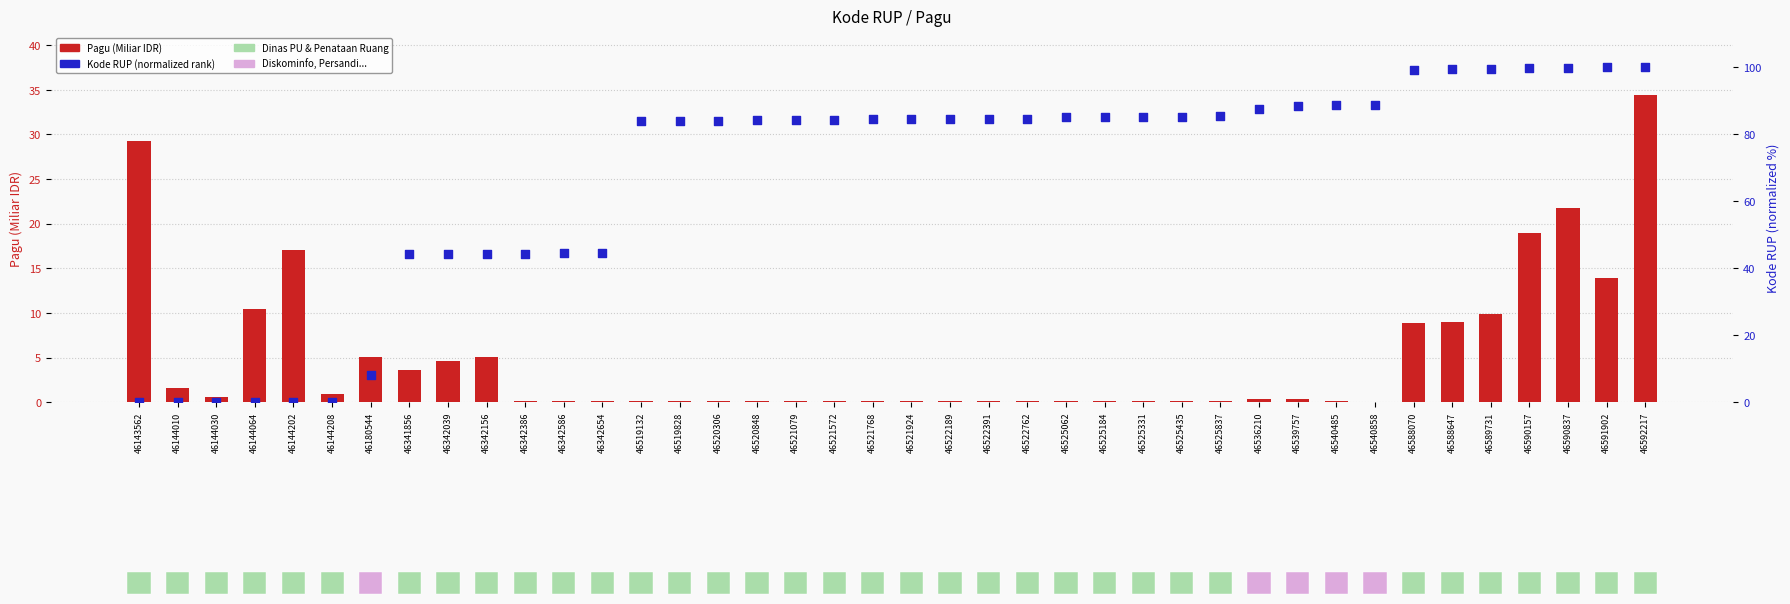

At which category is the sum across all series the highest?

46592217